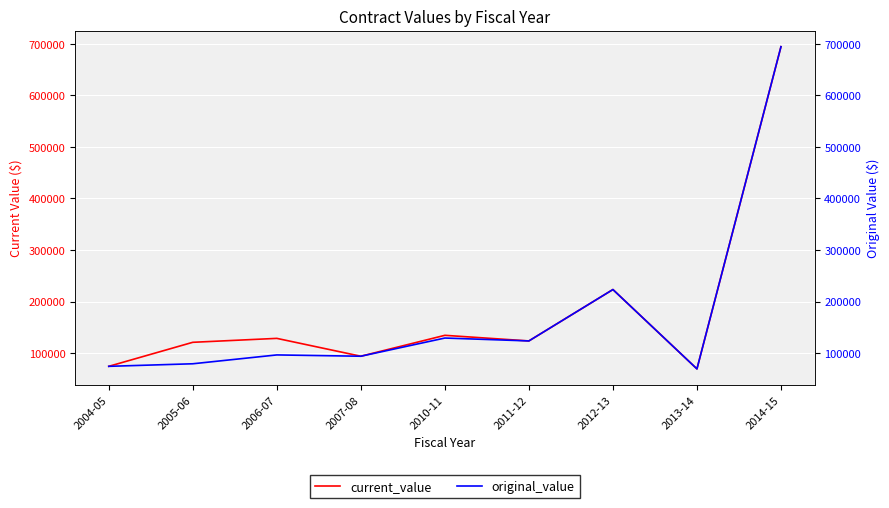

What is the label of the 5th point from the left?

2010-11